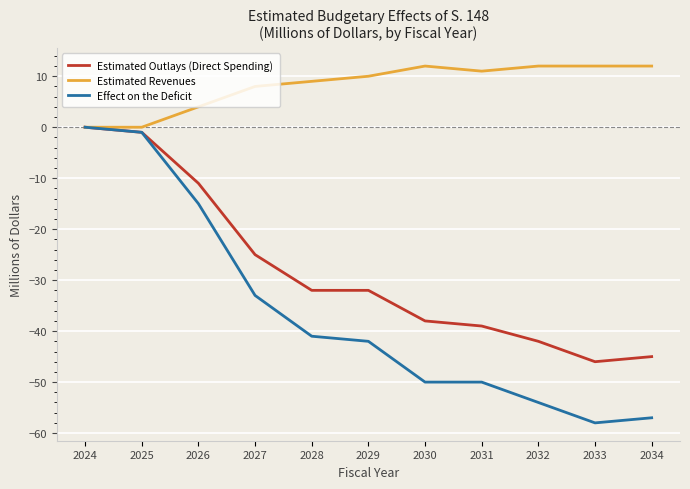

What is the difference between the maximum and minimum values in the Effect on the Deficit series?

58